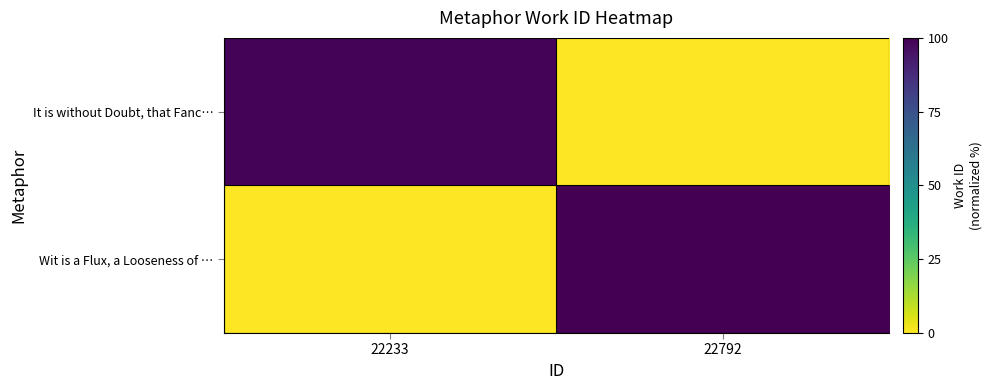

List the series in order of their peak value, highest first.

Wit is a Flux, a Looseness of …, It is without Doubt, that Fanc…